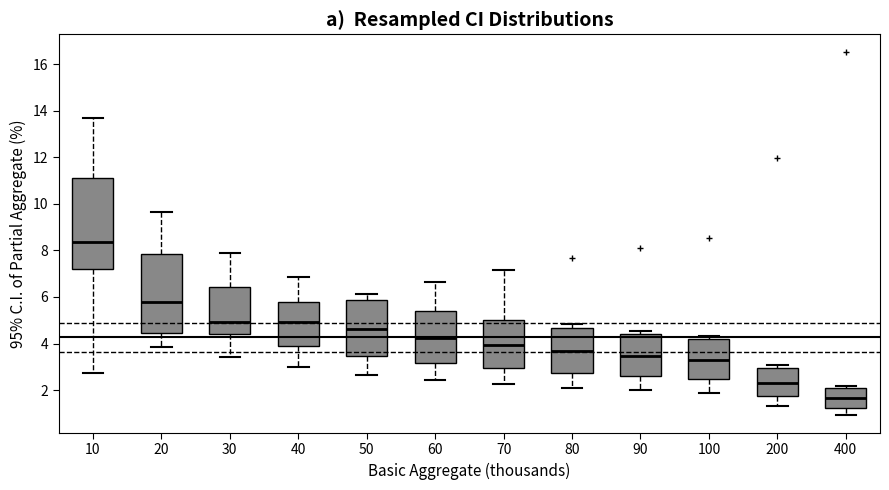

Where is the upper edge of the box at x = 400 on the y-axis? The values are not printed on the chart, so give them approximately, as read against the axis.

2.0